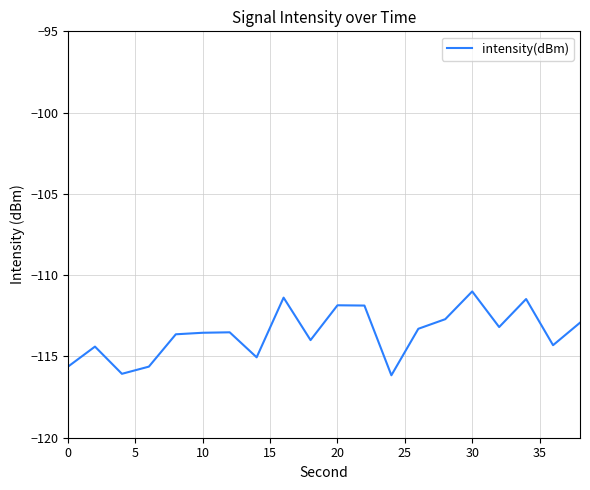

What is the difference between the maximum and minimum values?

5.2